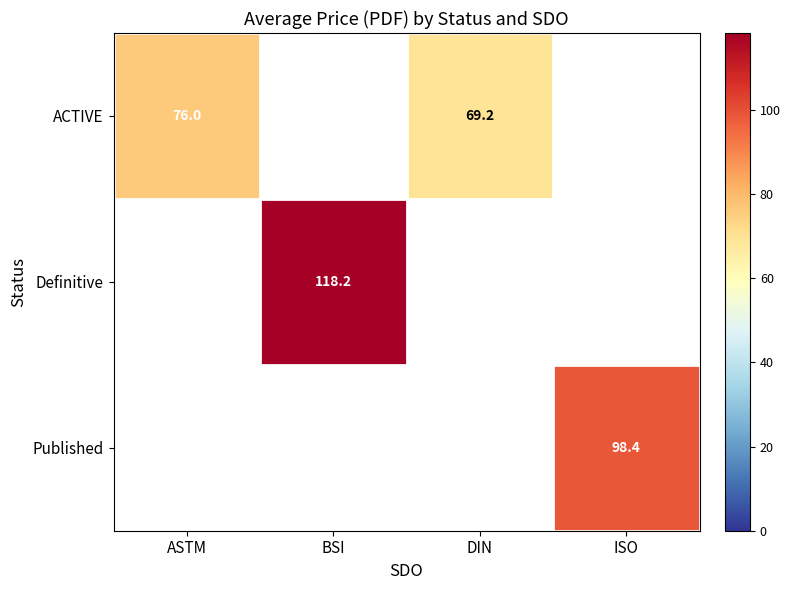

At how many categories does at least one series exceed 84?

2